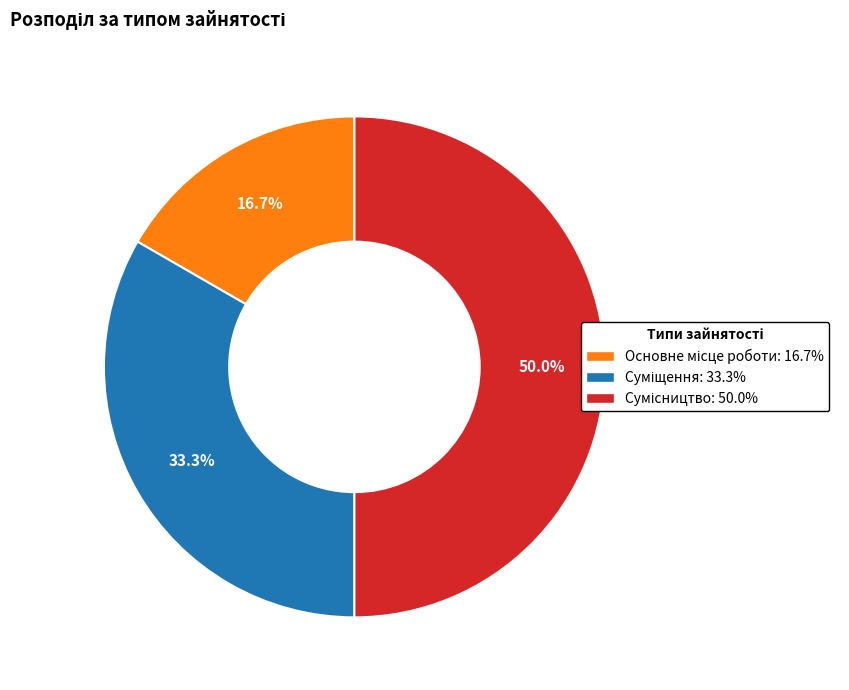

Count the number of slices in the pie.

3